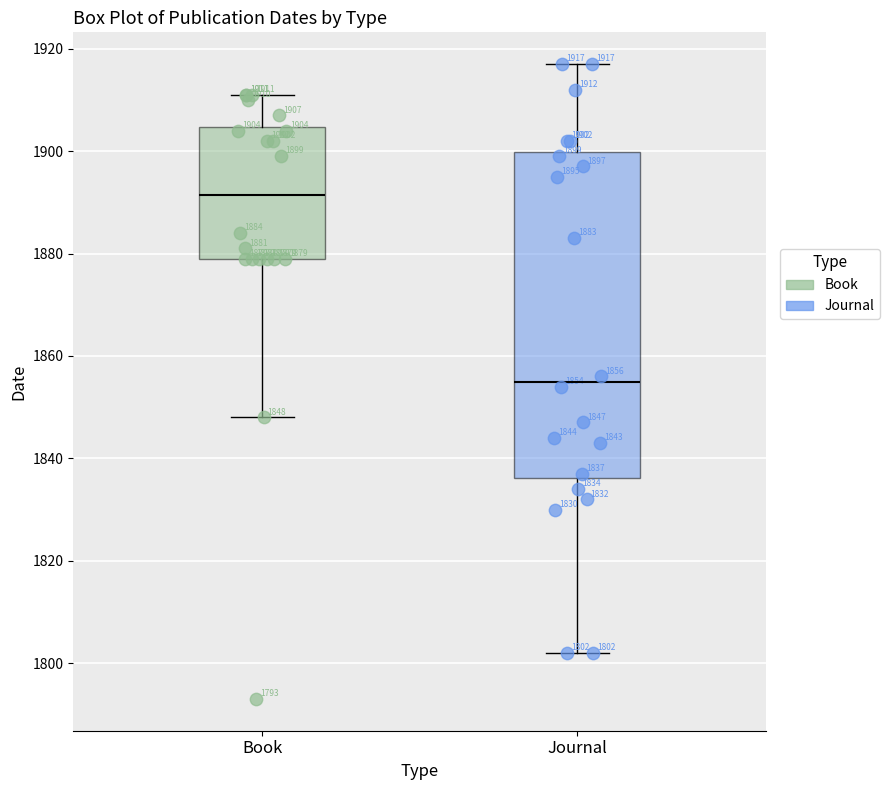

Which box has the highest median line?

Book